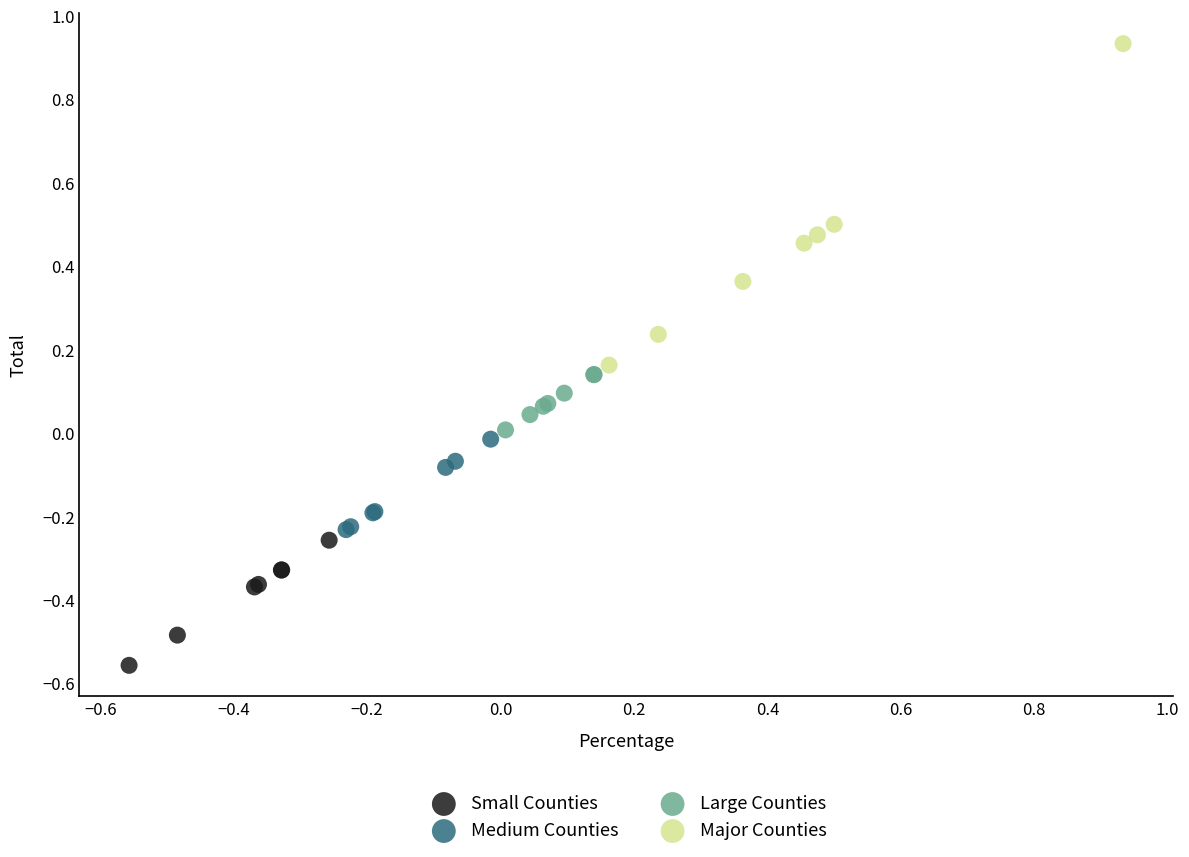

Which series has the widest spread of Y values?

Major Counties